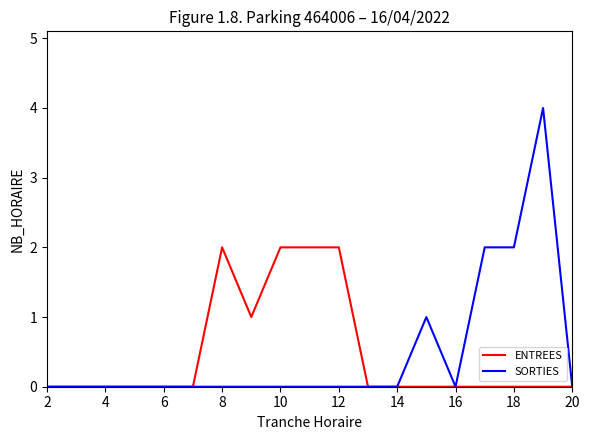

At how many categories does at least one series exceed 3?

1